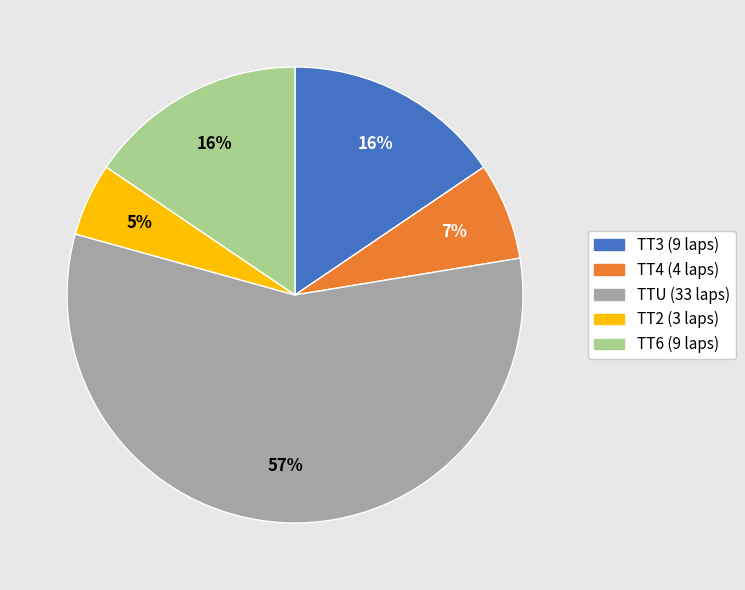

The TT3 slice represents 30% of the pie. True or false?

False